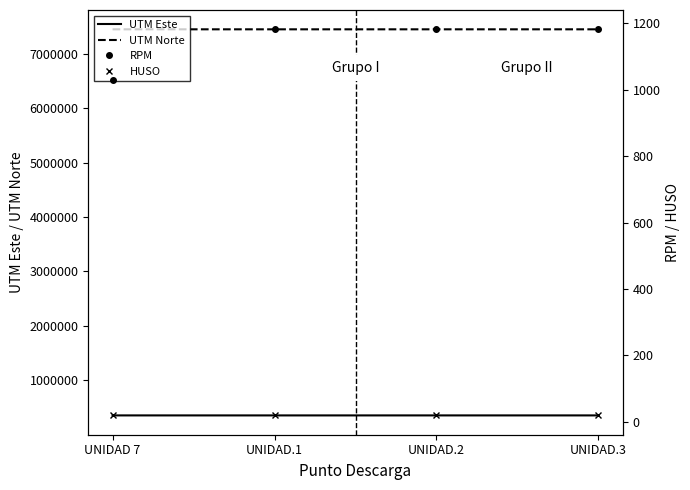

True or false: RPM has a value of 1702 at UNIDAD.3.

False